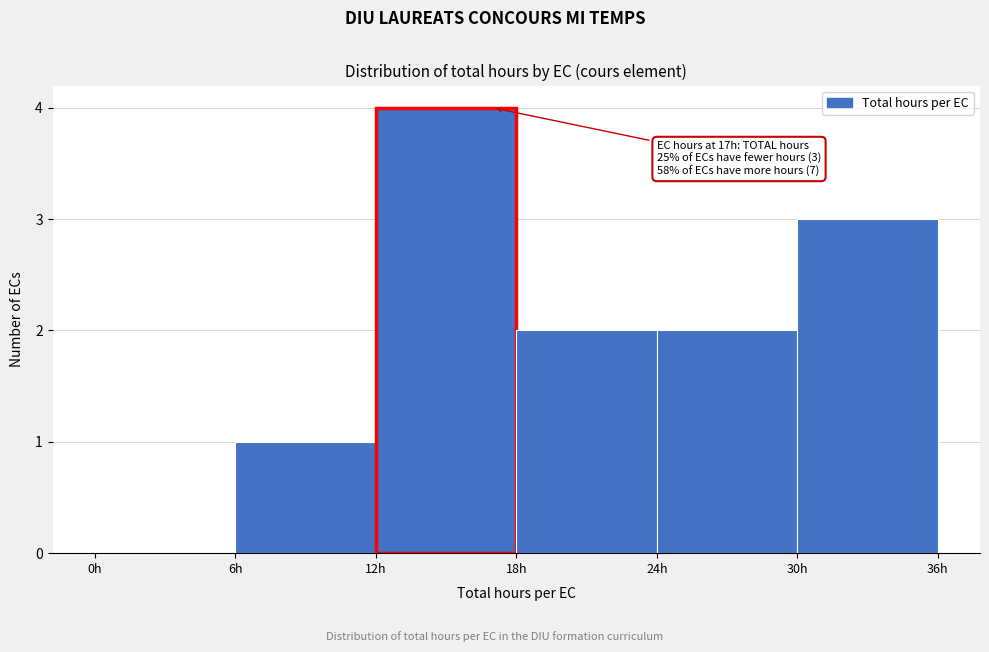

Over which range of the x-axis is the bar tallest?

12 to 18